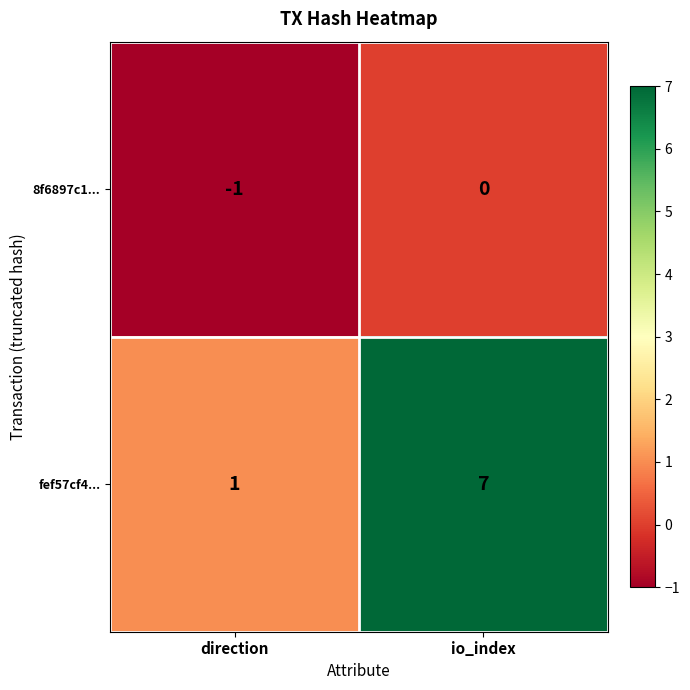

Where is fef57cf4... nearest to the value 4?

direction